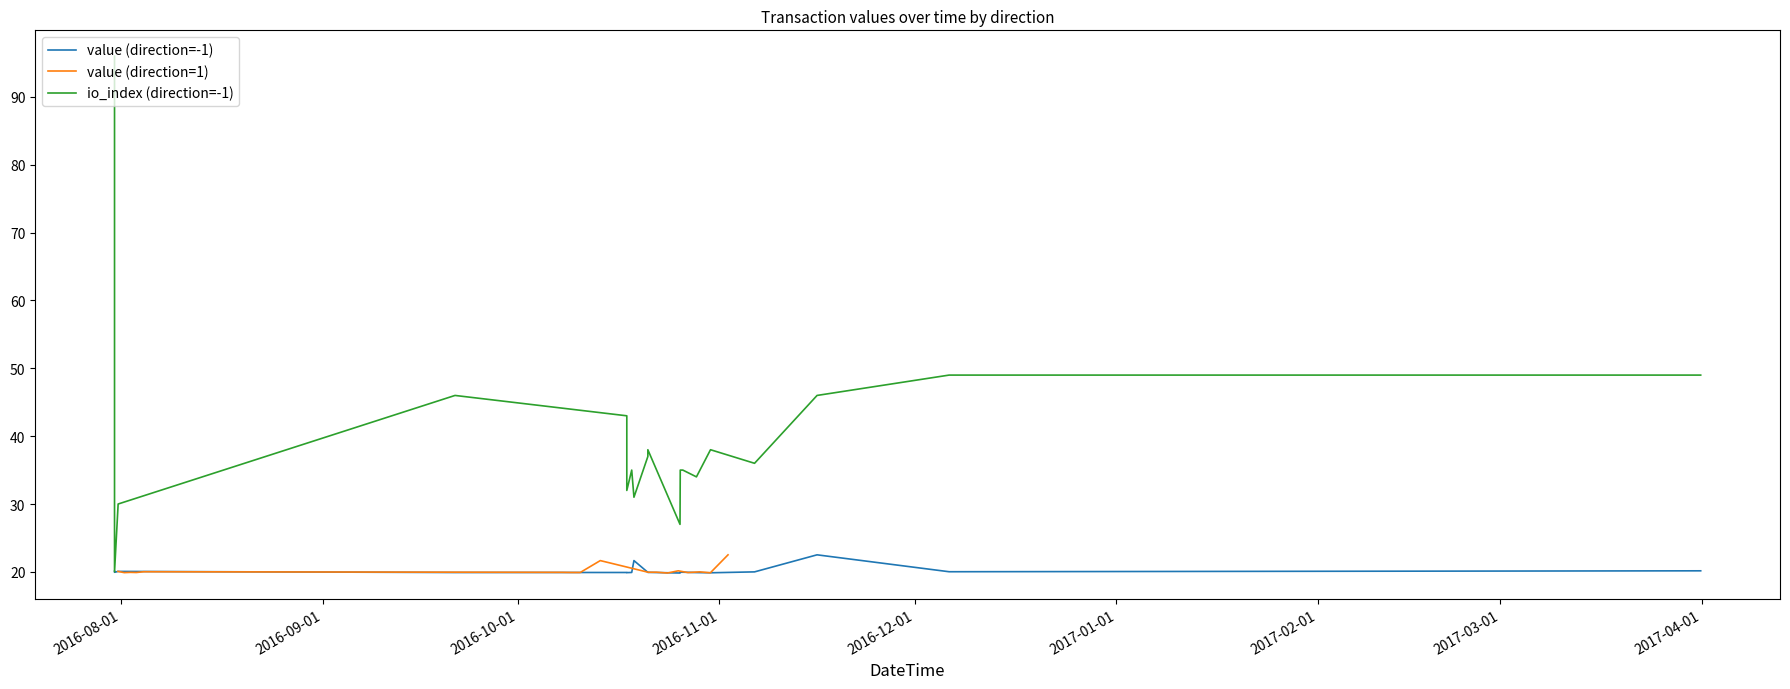

True or false: io_index (direction=-1) and io_index (direction=1) intersect in this chart.

False